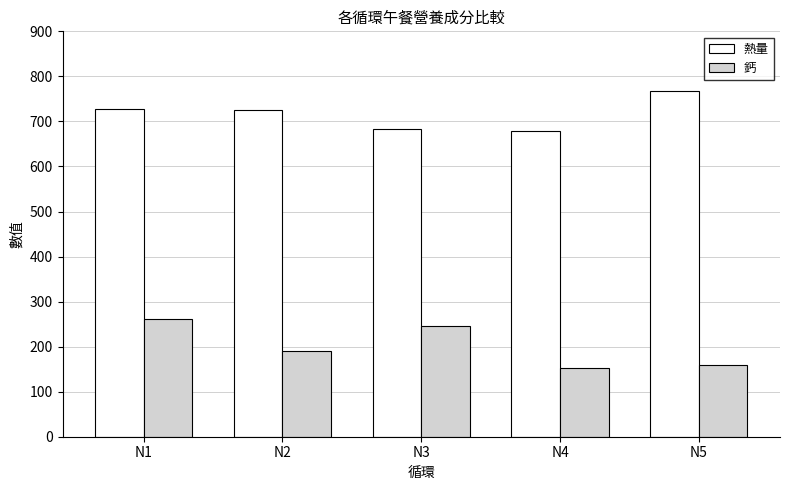

How many bars are there in total?

10